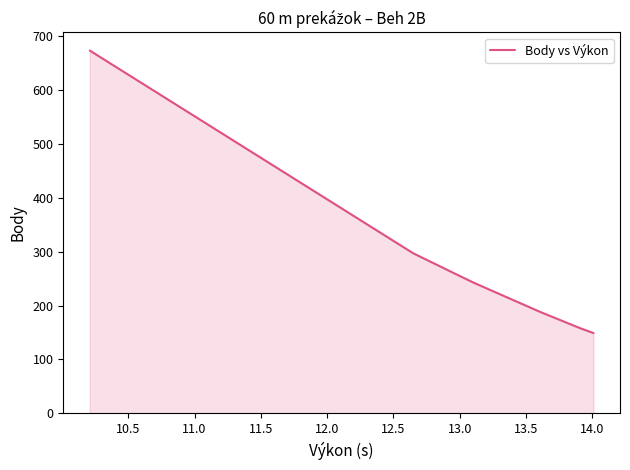

What is the greatest value displayed?

673